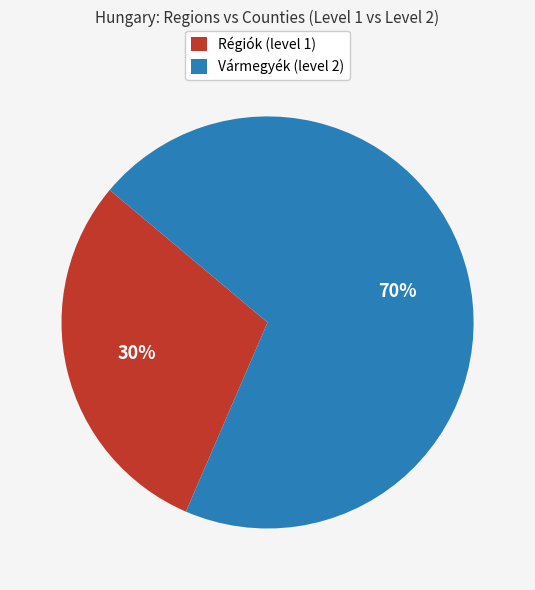

Rank the categories by value from lowest to highest.

Régiók (level 1), Vármegyék (level 2)